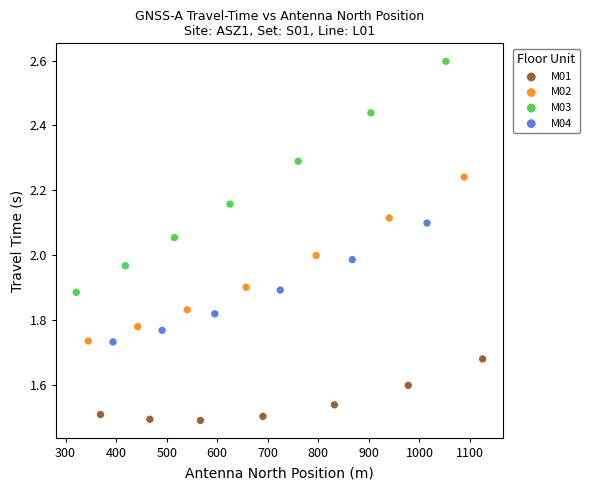

Which series contains the highest Y value?

M03